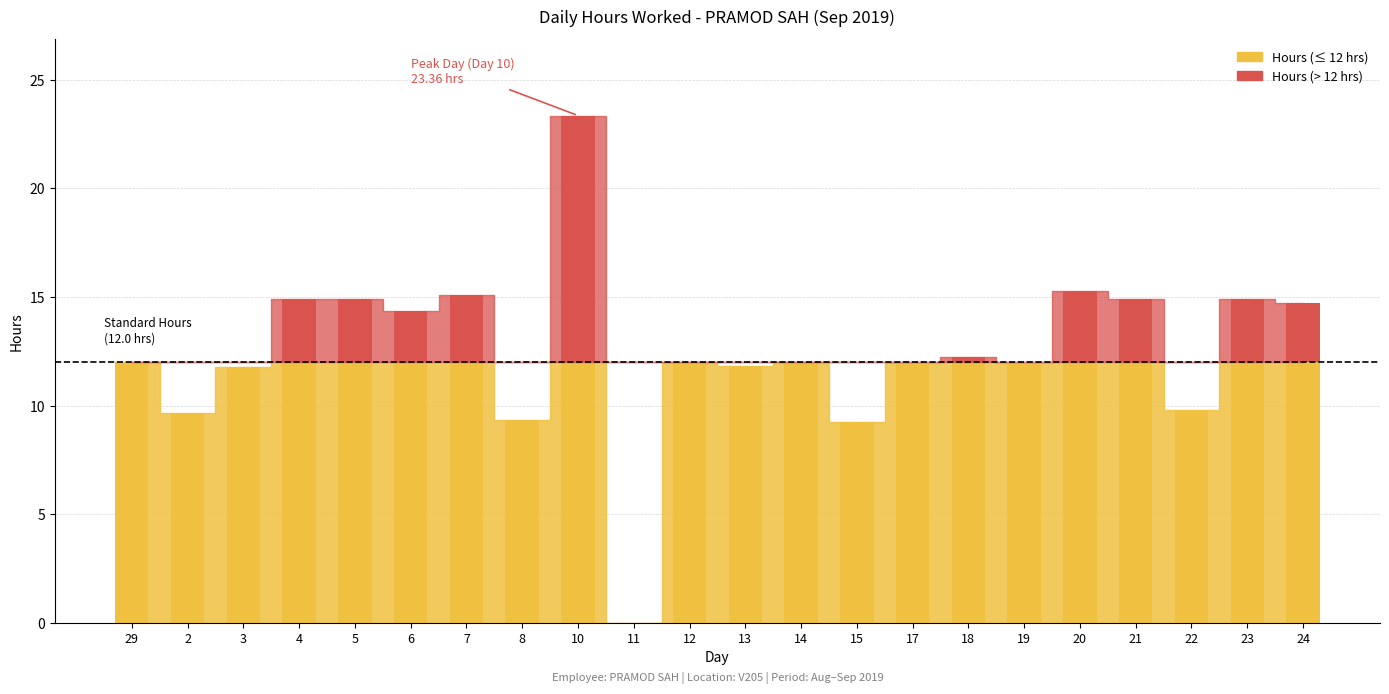

The chart shows a value of 21.3 at 5. True or false?

False